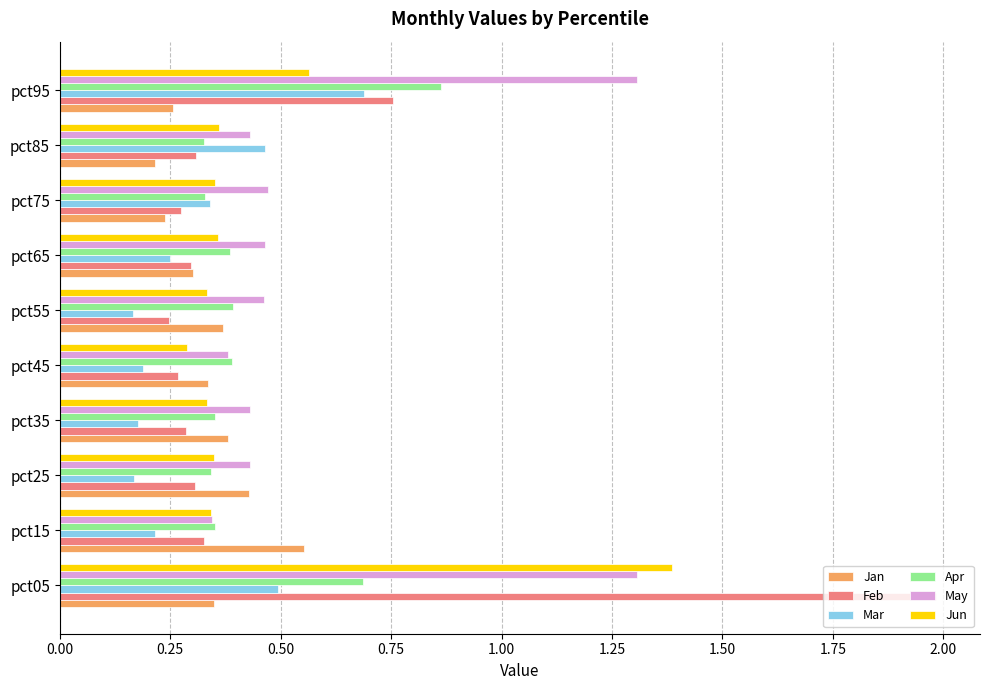

What are all the series names shown in the legend?

Jan, Feb, Mar, Apr, May, Jun